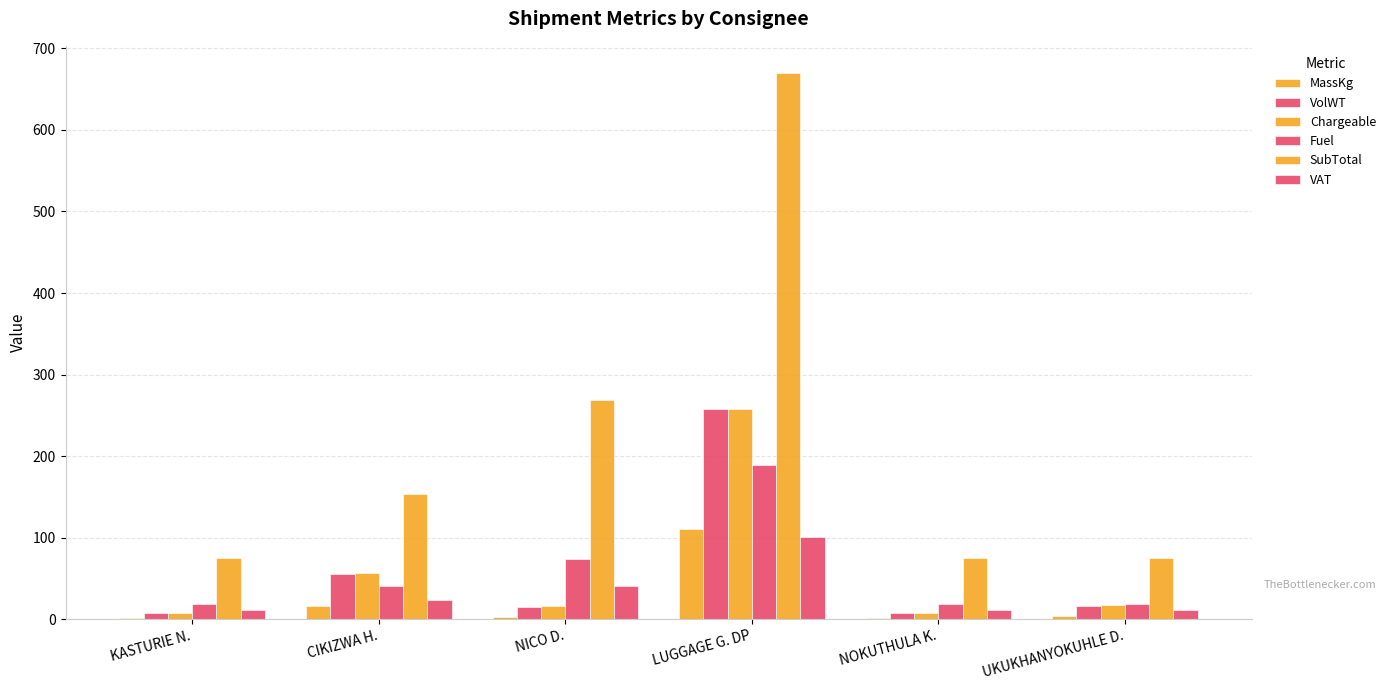

What is the value of the MassKg bar at the 6th from the left?

3.6